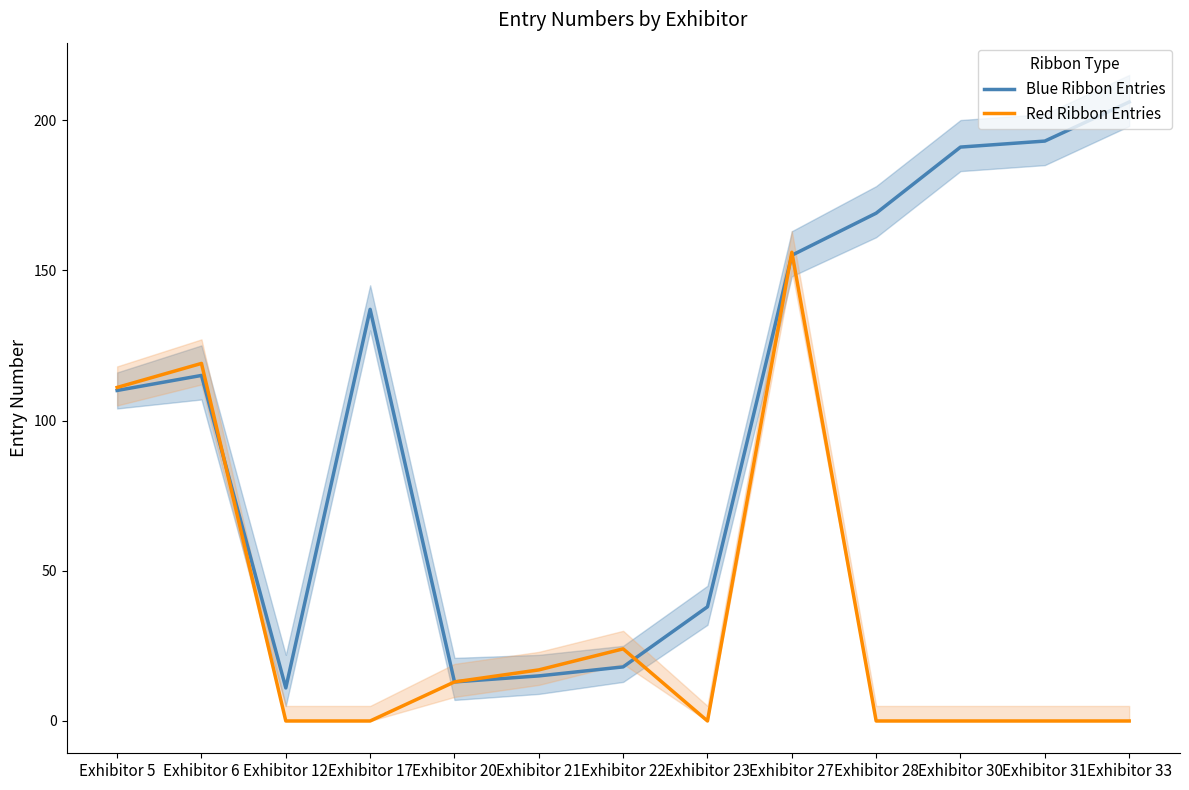

Is this an area chart (filled region under the line)?

No